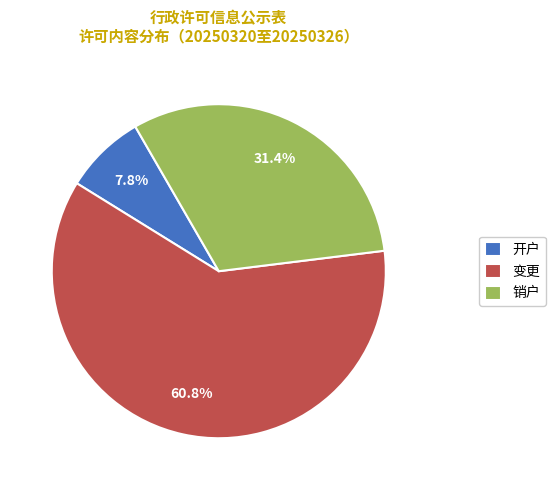

Between 变更 and 开户, which is larger?

变更